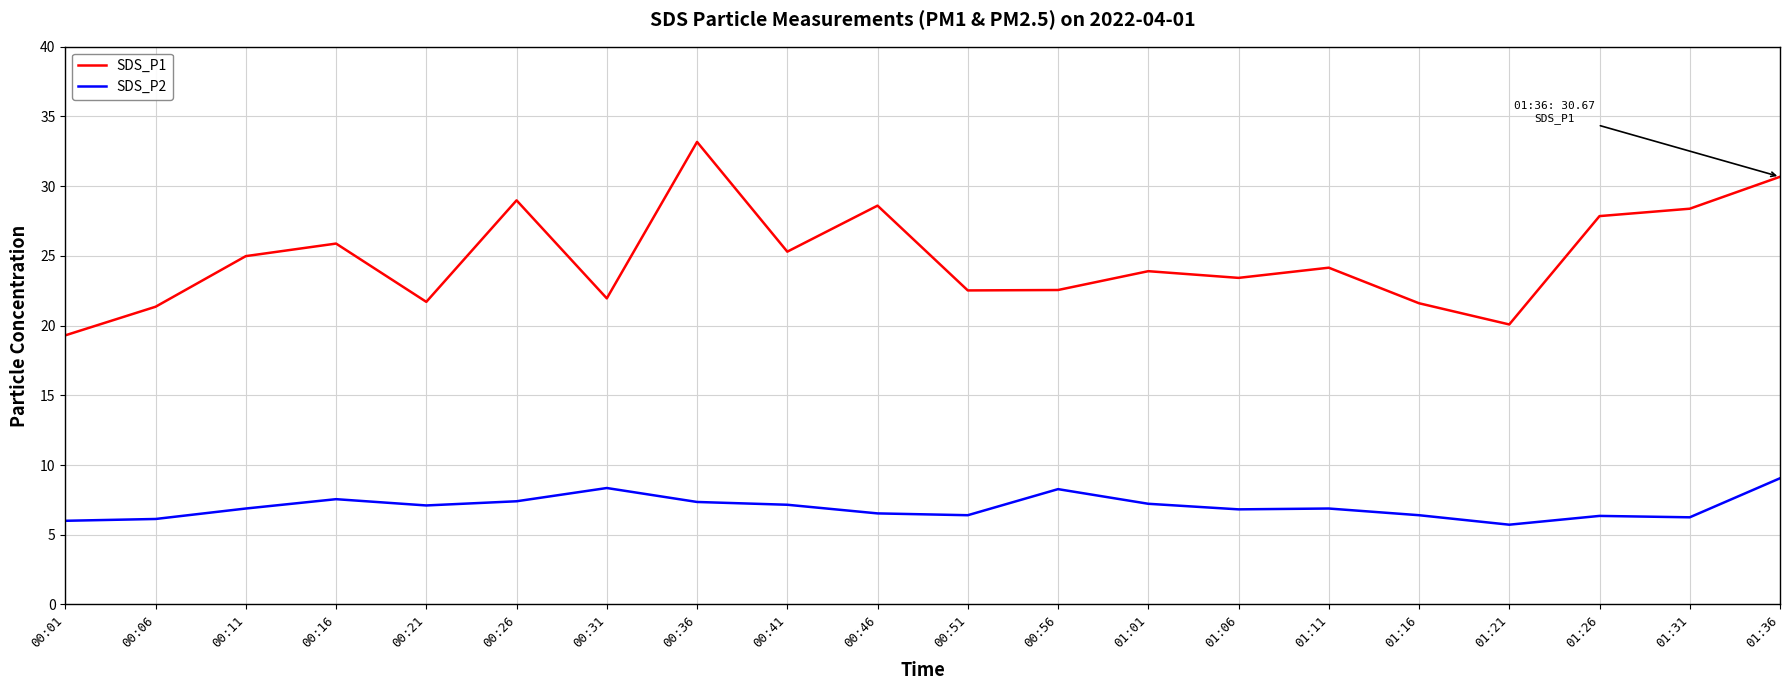

True or false: SDS_P1 and SDS_P2 intersect in this chart.

False